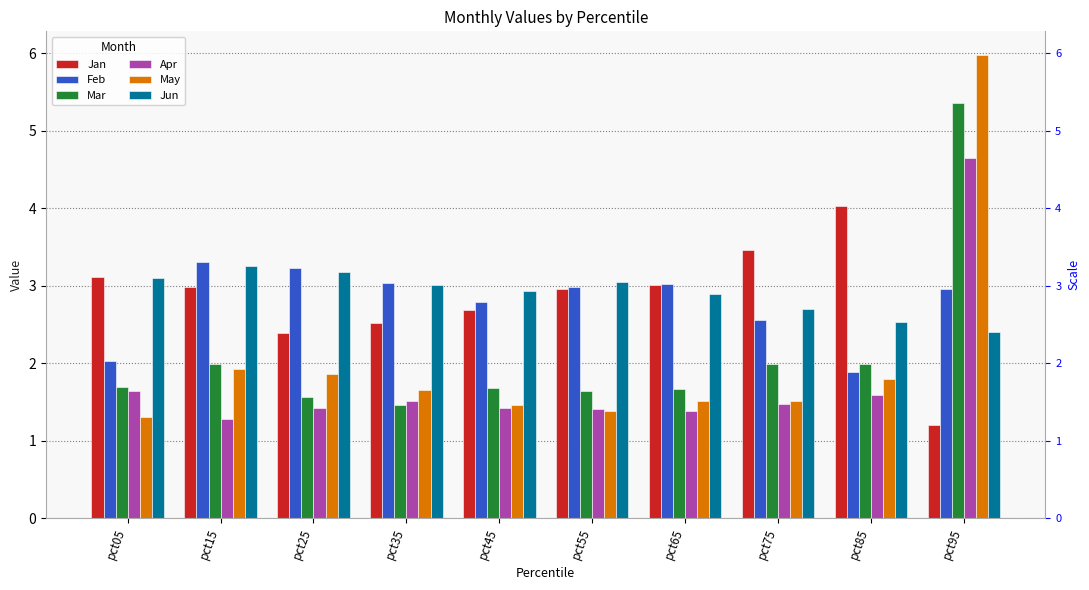

How many data points in Feb are less than 2?

1